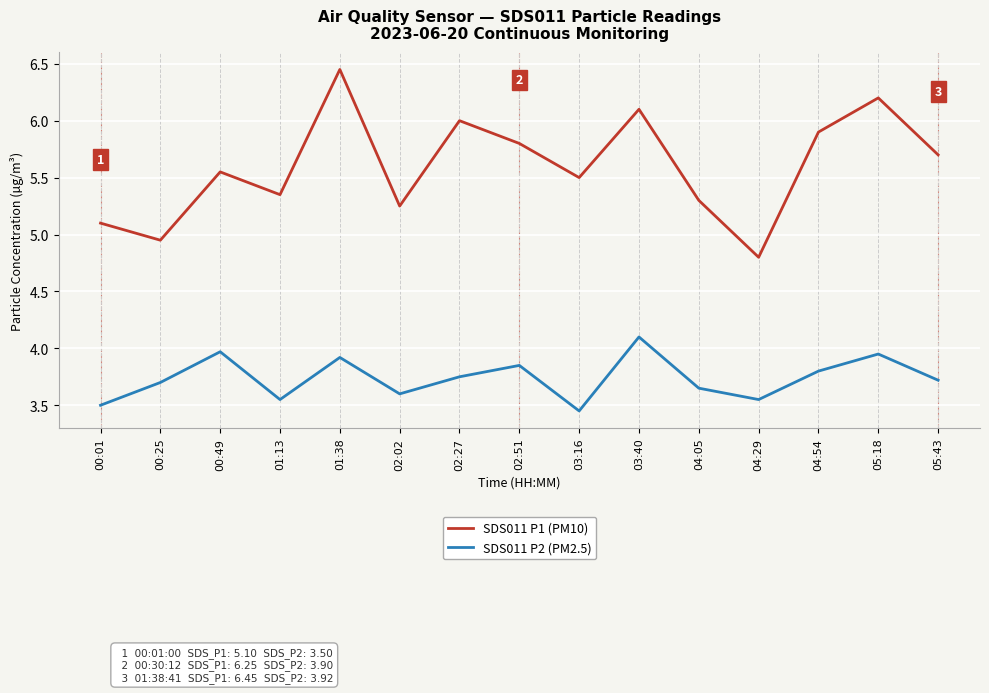

What are all the series names shown in the legend?

SDS011 P1 (PM10), SDS011 P2 (PM2.5)